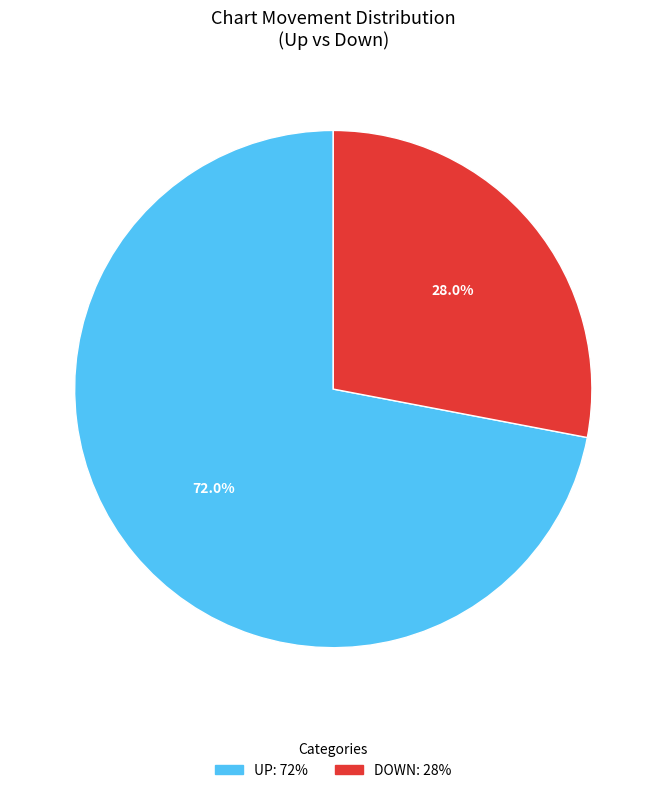

Is there any slice that represents more than half of the pie?

Yes